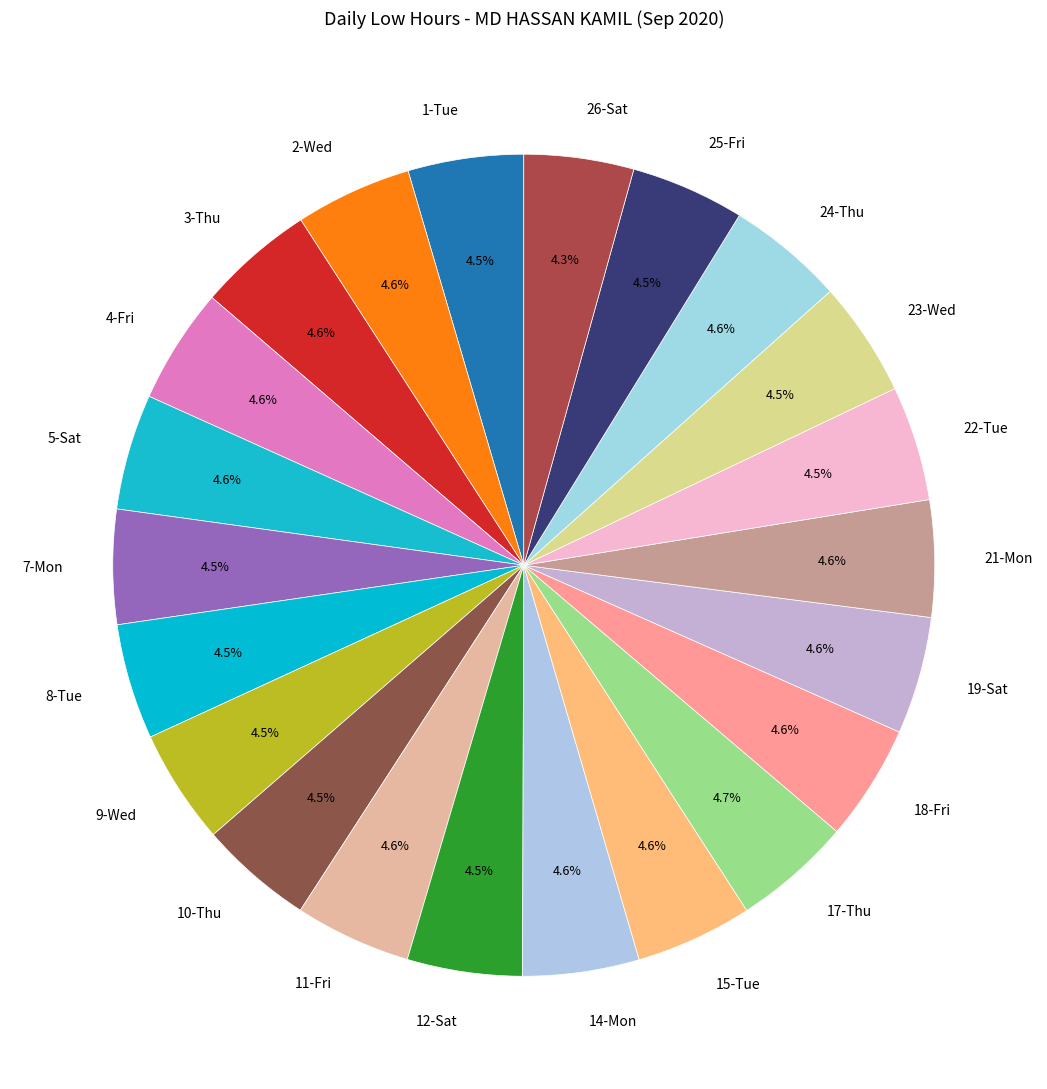

Does 26-Sat represent more than half of the total?

No